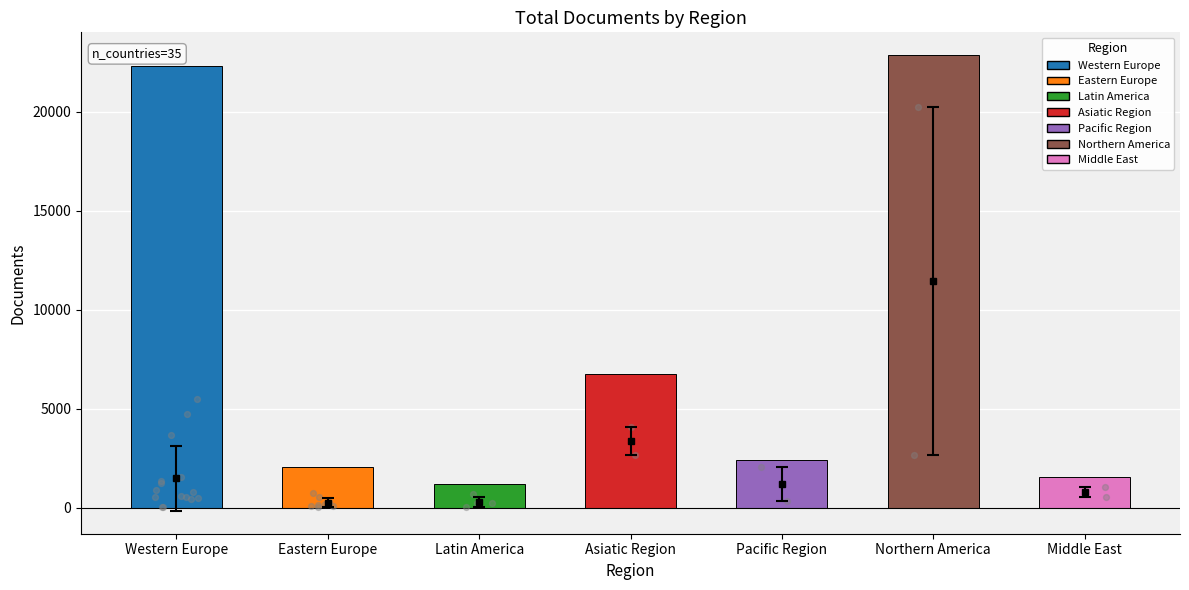

Which has a higher value, Western Europe or Eastern Europe?

Western Europe